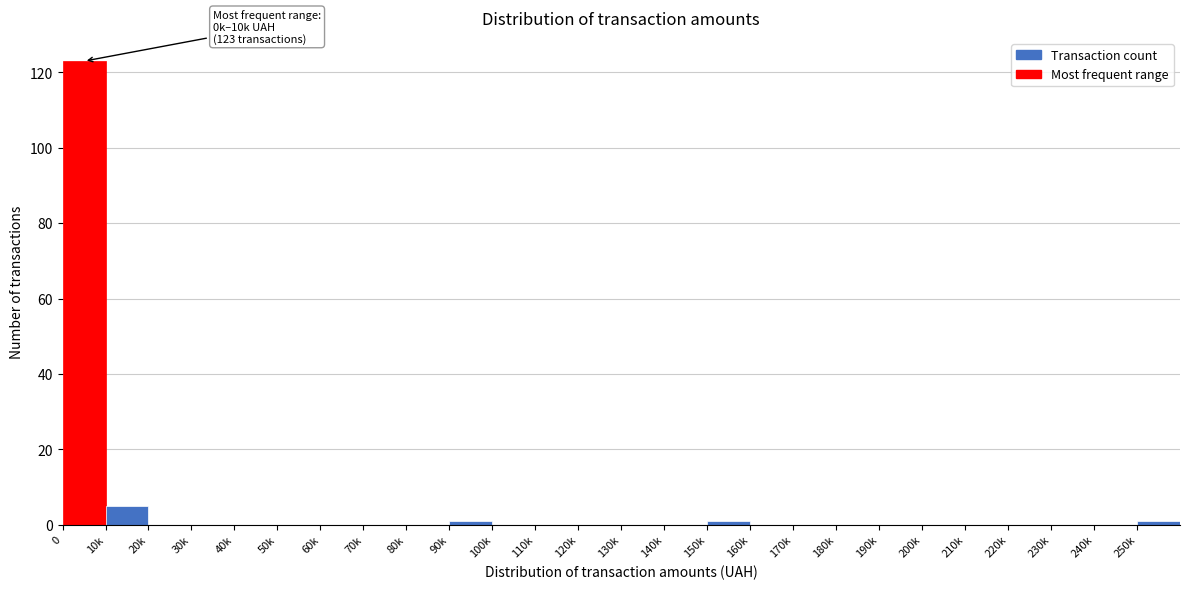

Reading left to right, extract all data points from this chart.

0=123	10k=5	20k=0	30k=0	40k=0	50k=0	60k=0	70k=0	80k=0	90k=1	100k=0	110k=0	120k=0	130k=0	140k=0	150k=1	160k=0	170k=0	180k=0	190k=0	200k=0	210k=0	220k=0	230k=0	240k=0	250k=1